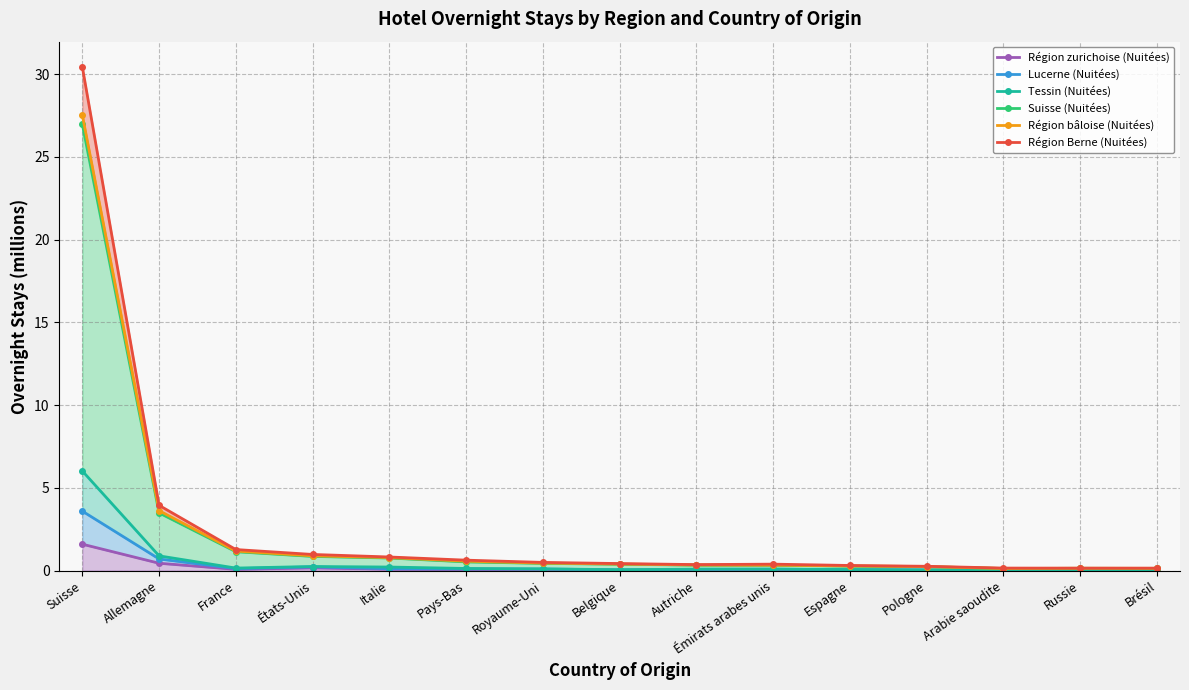

What is the value of the Région Berne (Nuitées) point at the 1st from the left?

30.4